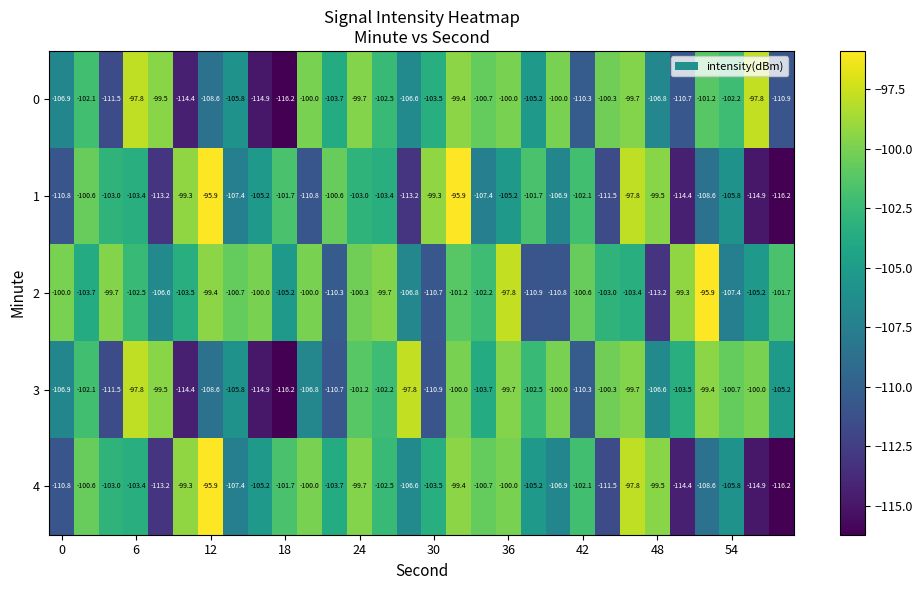

At how many categories does at least one series exceed -104?

30